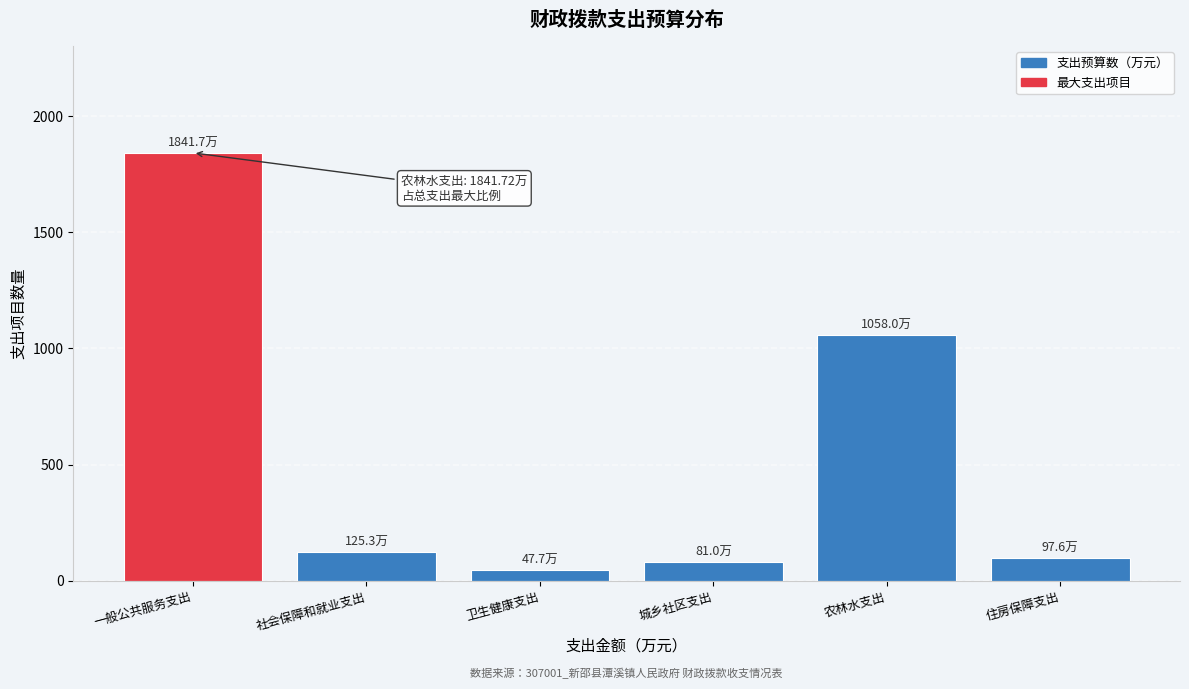

Reading left to right, what are all the values shown in this chart?

一般公共服务支出=1841.7	社会保障和就业支出=125.3	卫生健康支出=47.7	城乡社区支出=81.0	农林水支出=1058.0	住房保障支出=97.6